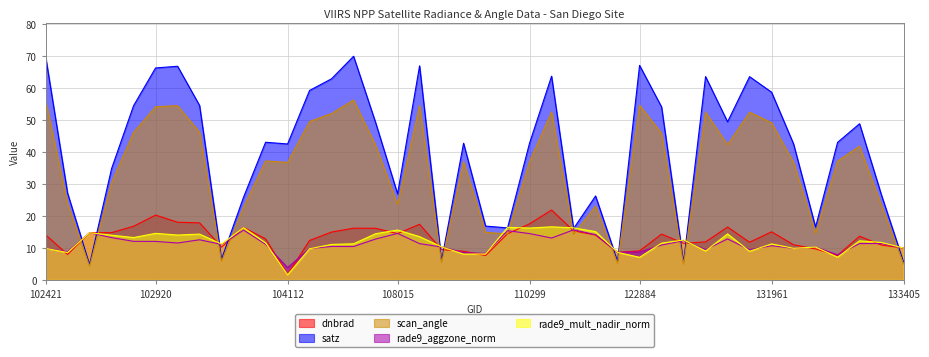

What is the smallest value displayed?

1.6